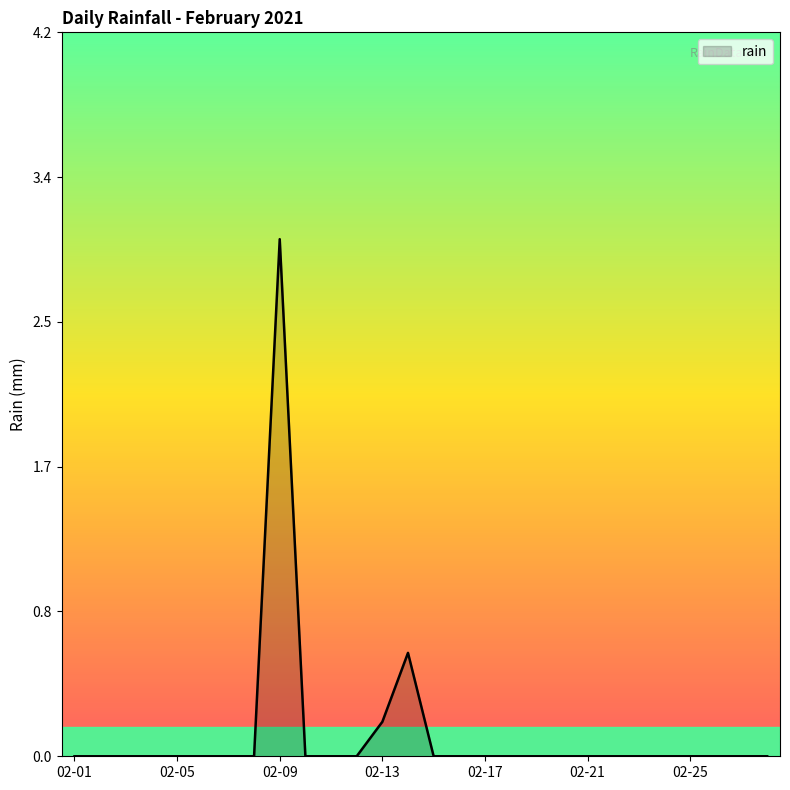

What is the difference between the maximum and minimum values?

3.0